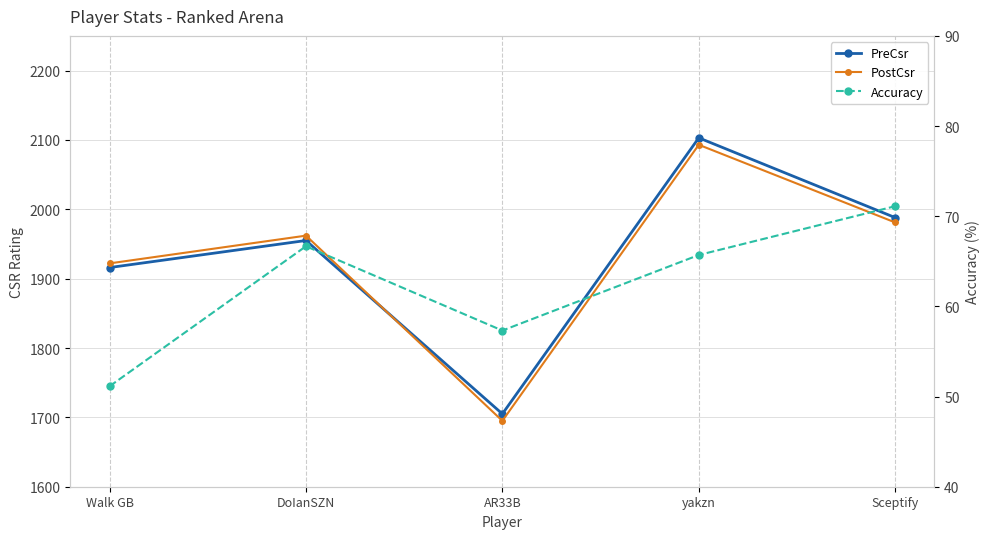

At which category is the sum across all series the highest?

yakzn